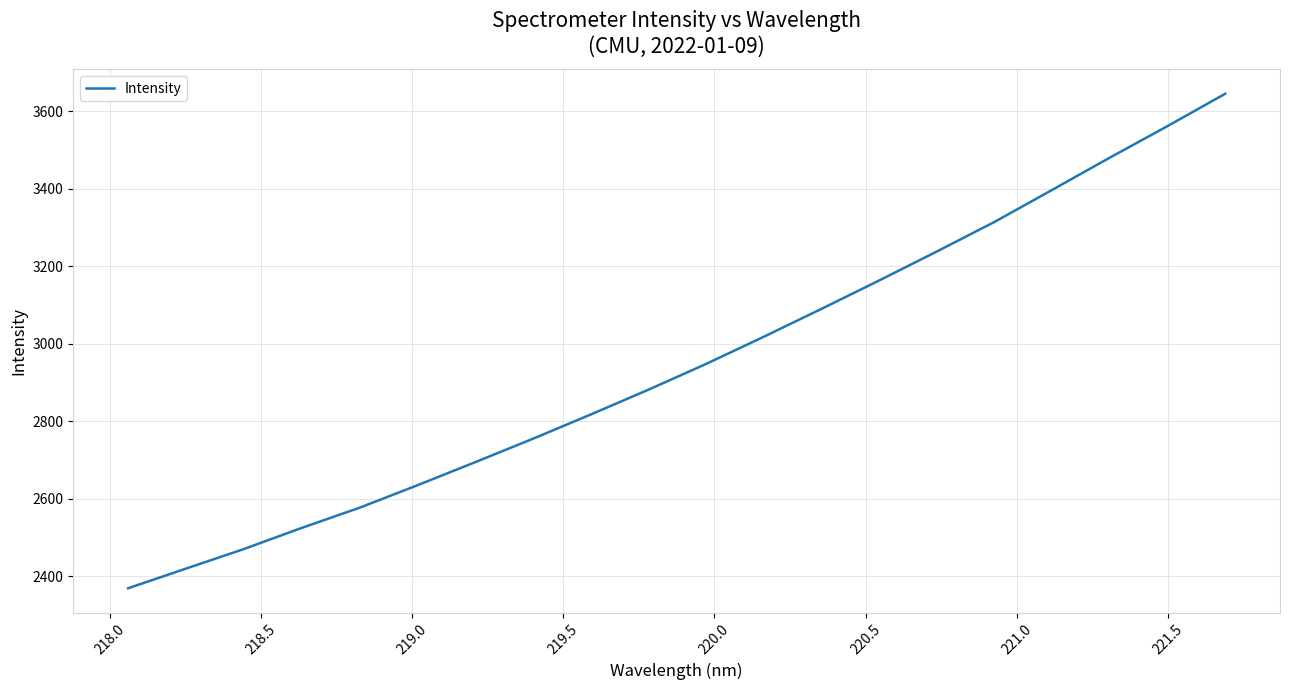

What is the difference between the maximum and minimum values?

1276.1